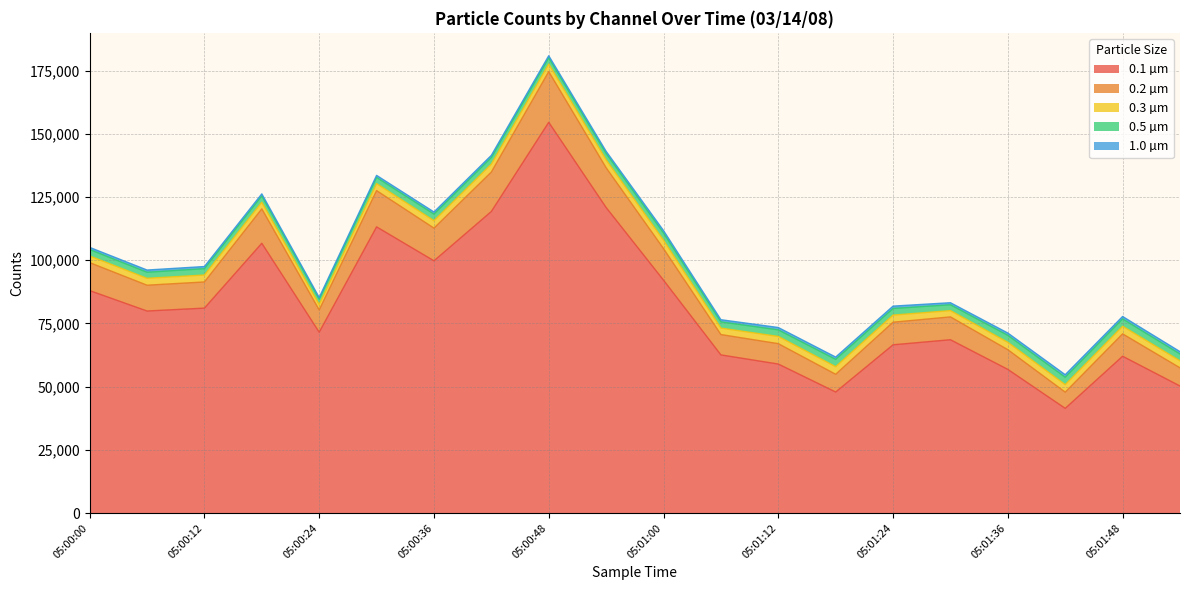

Is it true that 0.5 µm equals 2847 at 05:01:00?

True